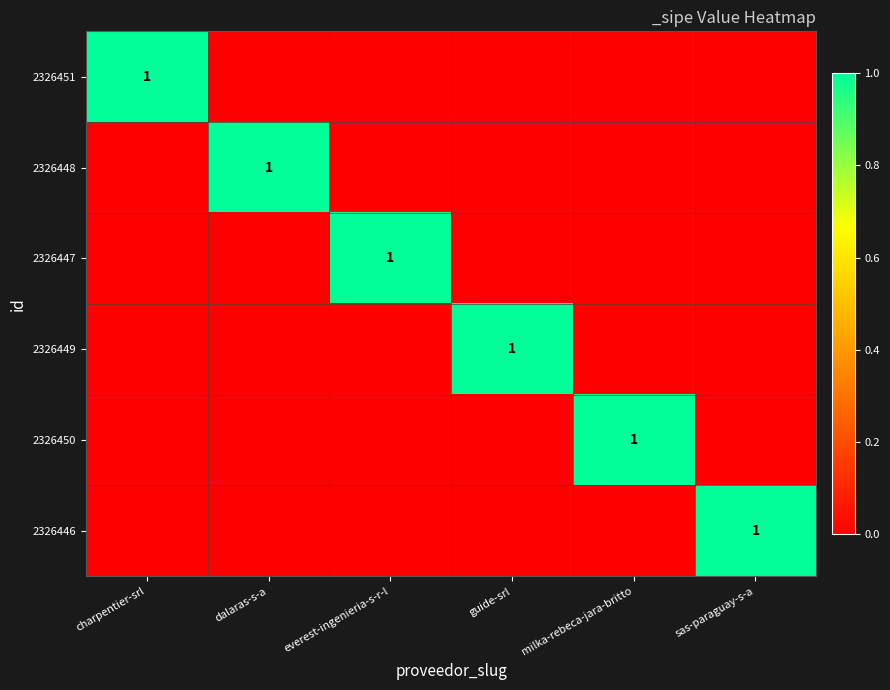

True or false: 2326447 has a value of 1 at everest-ingenieria-s-r-l.

True